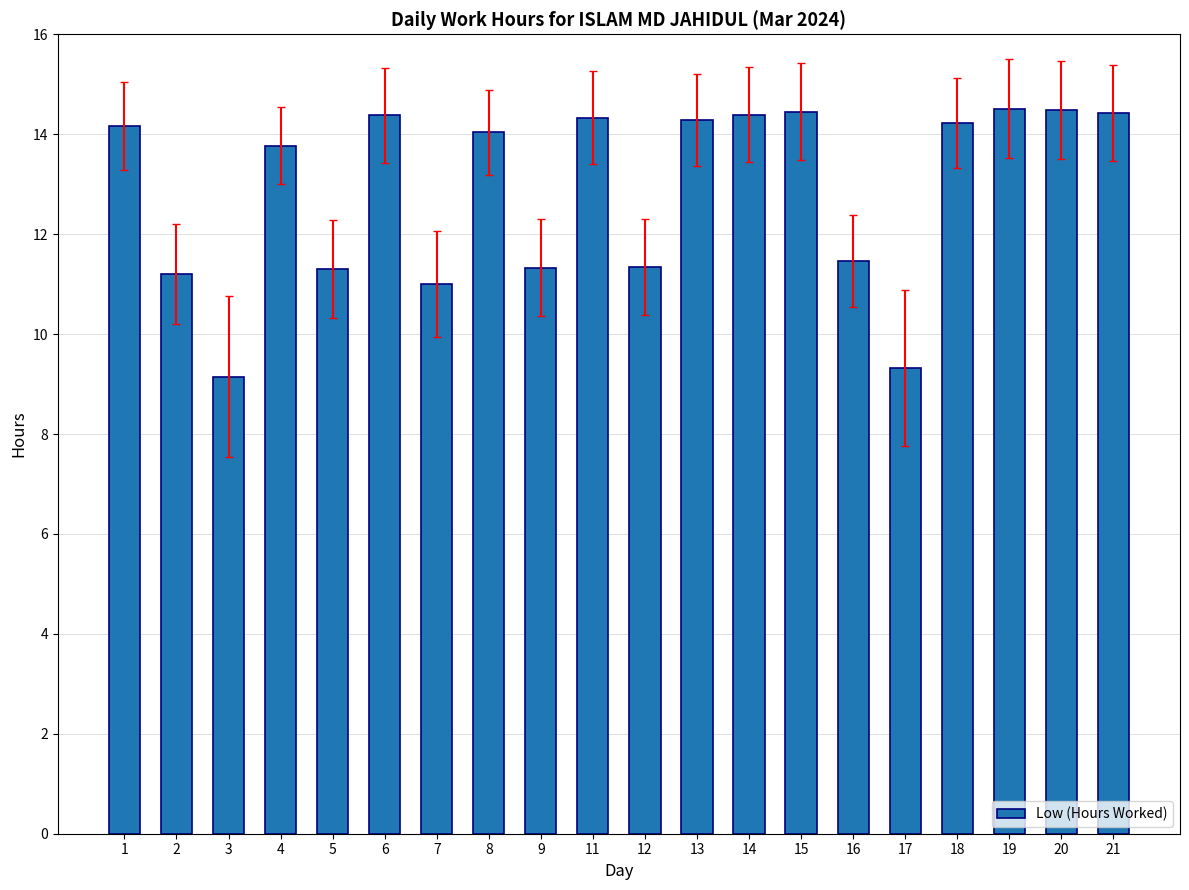

What is the value of the 2nd bar from the left?

11.2